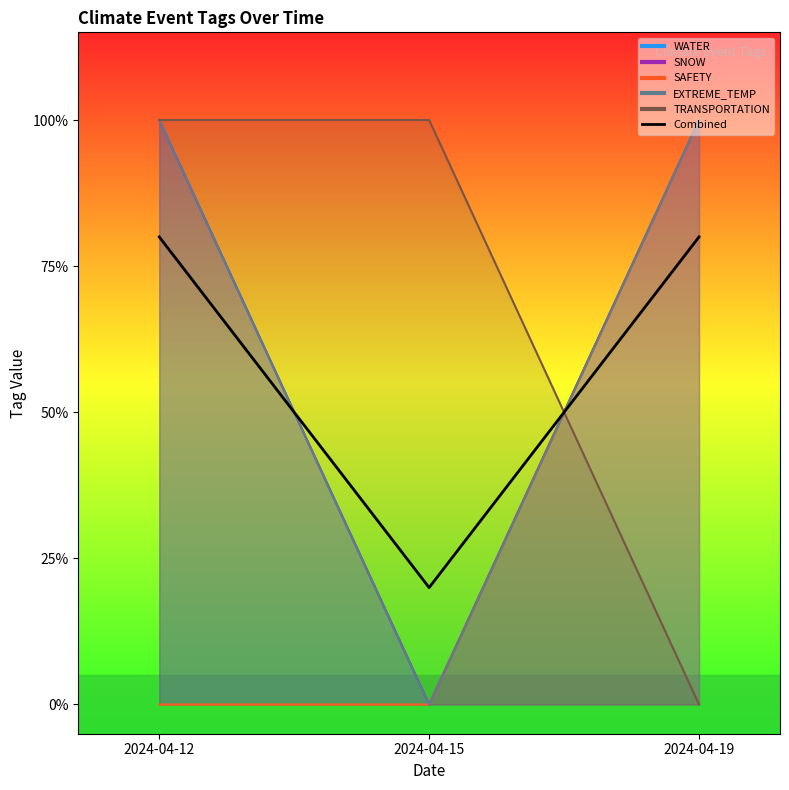

Which label corresponds to the largest value in the chart?

2024-04-12